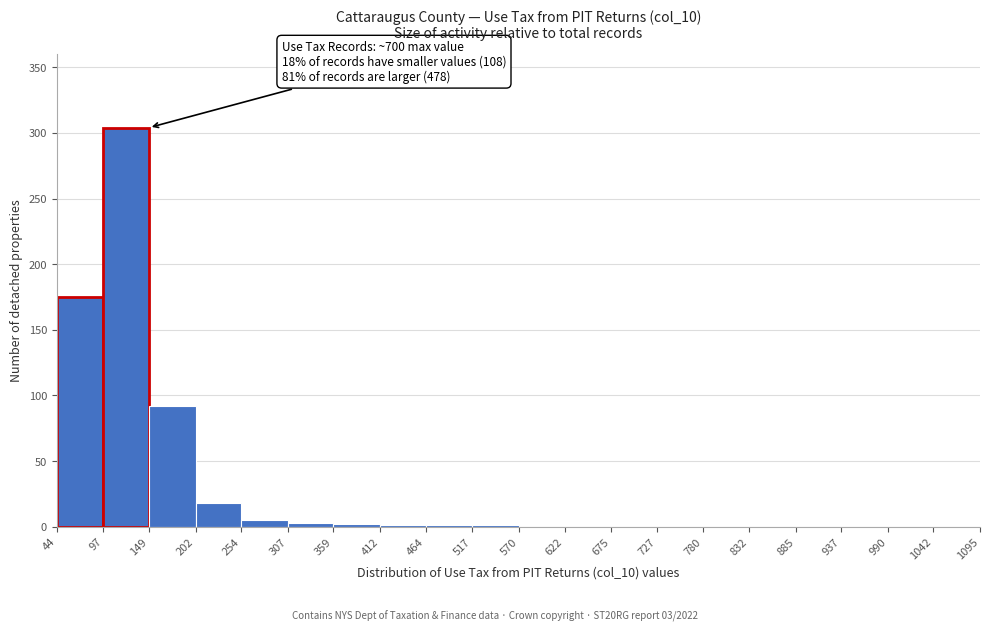

Over which range of the x-axis is the bar tallest?

97 to 149